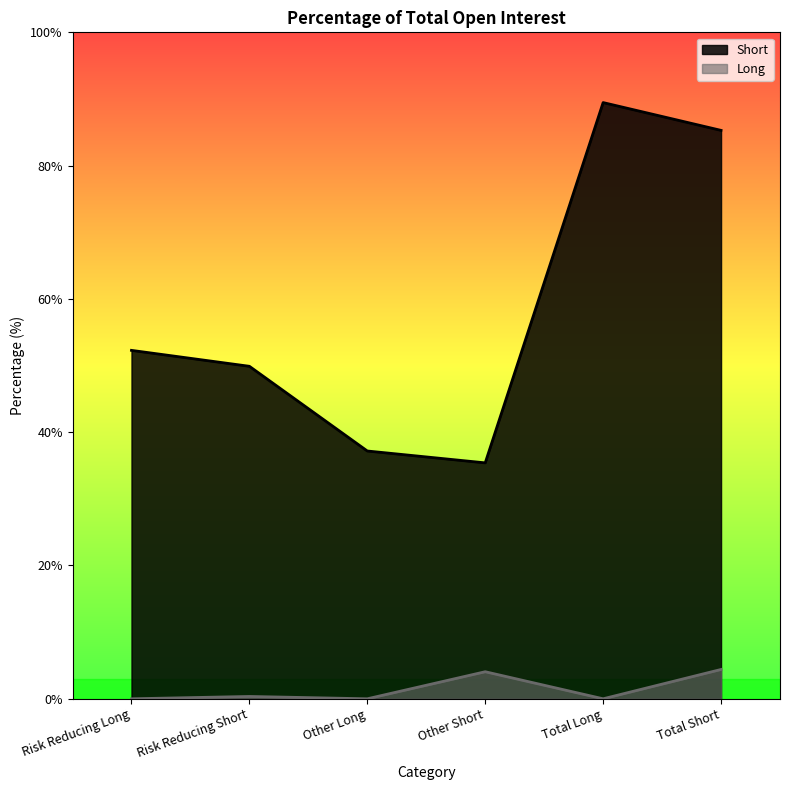

What are all the series names shown in the legend?

Short, Long